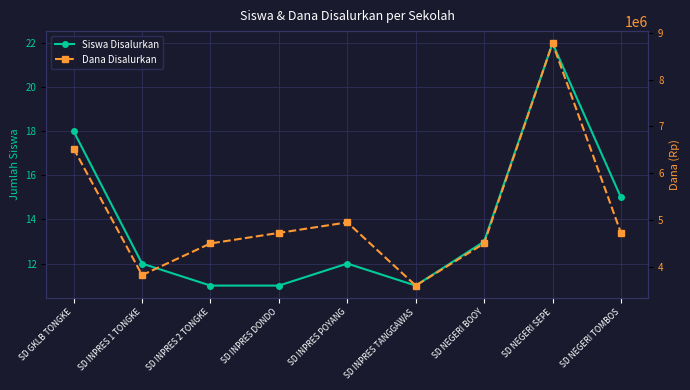

Reading left to right, list all the values displayed in this chart.

Siswa Disalurkan: 18	12	11	11	12	11	13	22	15
Dana Disalurkan: 6525000	3825000	4500000	4725000	4950000	3600000	4500000	8775000	4725000